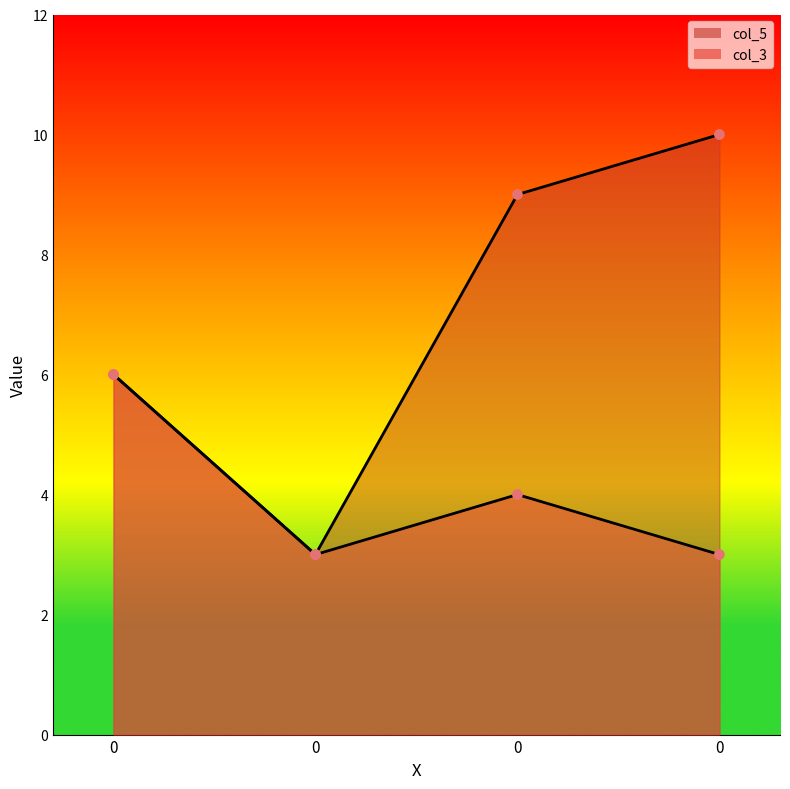

Which series contains the highest Y value?

col_5